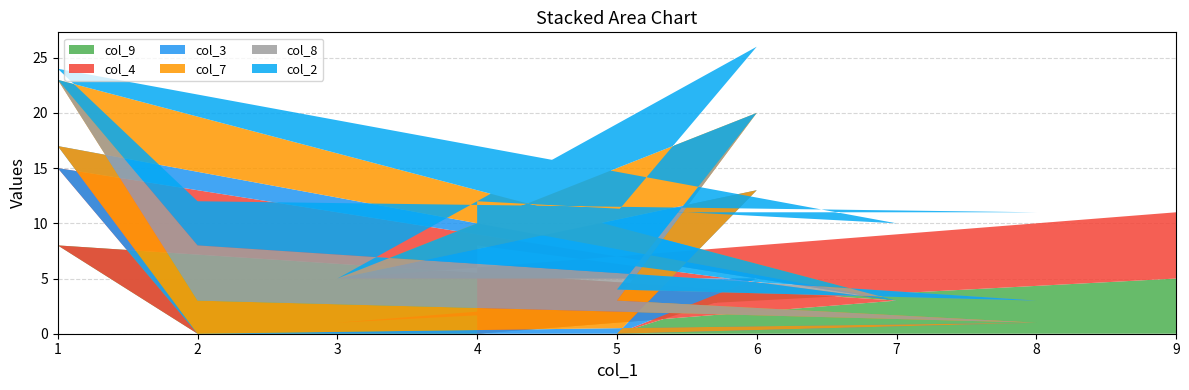

Reading left to right, list all the values displayed in this chart.

col_9: 5	1	4	0	0	0	8	3	0
col_4: 6	4	1	0	0	0	7	0	8
col_3: 0	0	8	0	1	0	2	0	0
col_7: 0	0	7	3	0	3	6	0	0
col_8: 0	0	0	1	2	5	0	0	0
col_2: 0	0	6	7	8	4	1	7	4